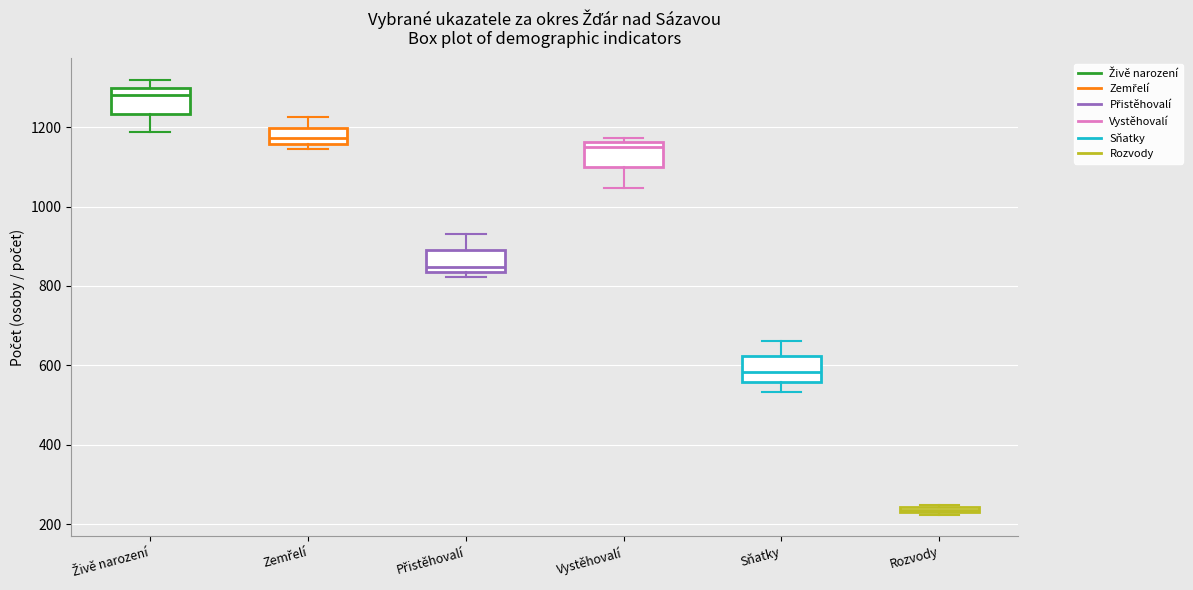

Which box has the highest median line?

Živě narození